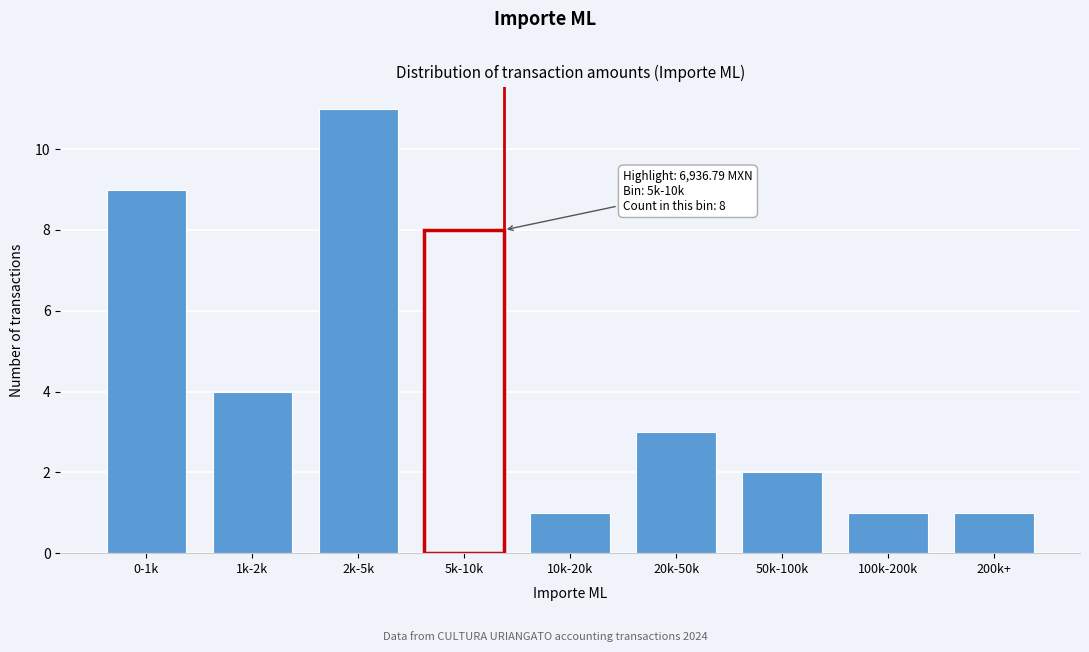

Reading left to right, list all the values displayed in this chart.

9	4	11	8	1	3	2	1	1